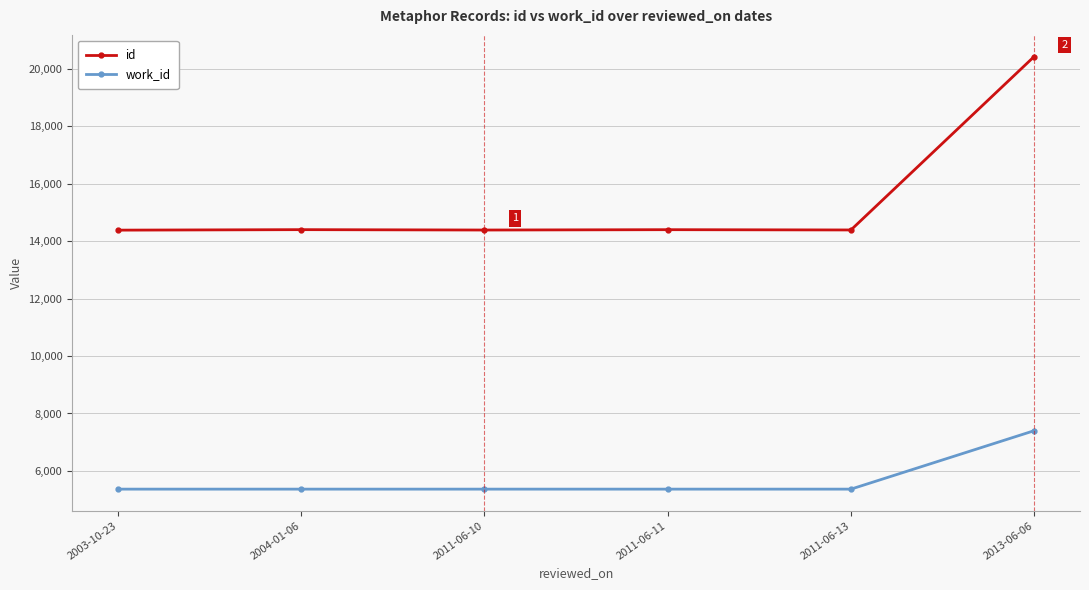

True or false: work_id and id cross at least once.

False